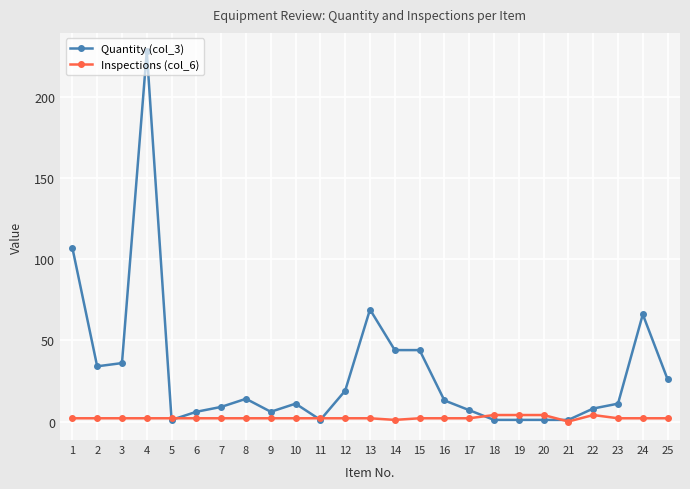

What is the sum of the Quantity (col_3) values at 24 and 5?

67